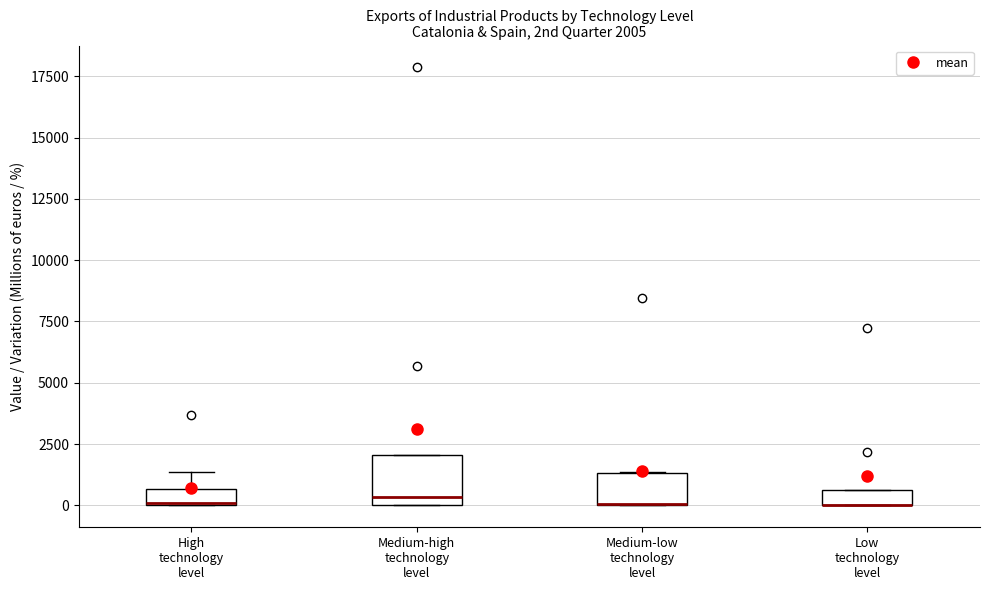

Which box is the tallest, from its lower edge to its upper edge?

Medium-high technology level